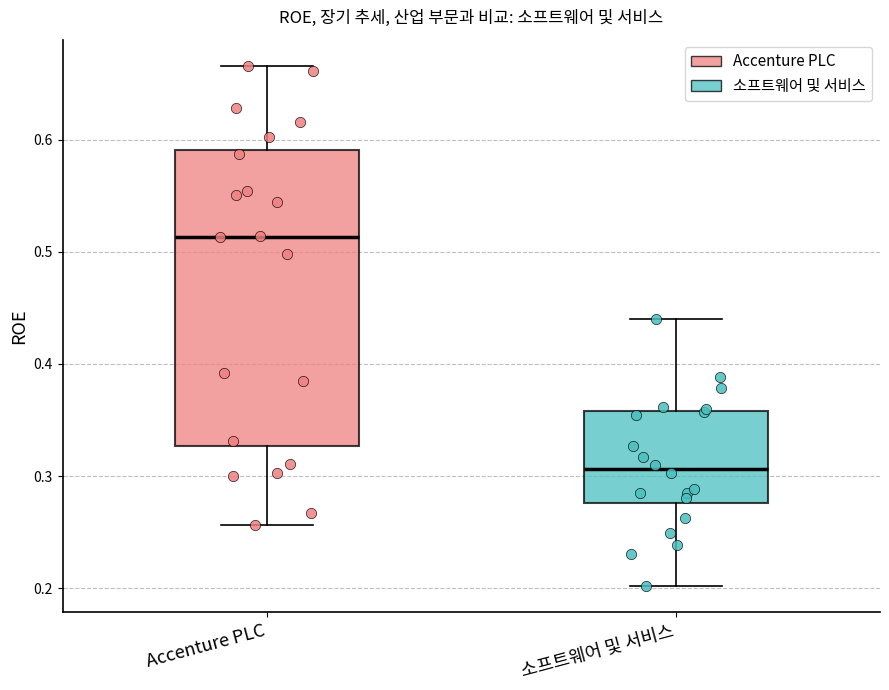

Which box's median line is the highest?

Accenture PLC